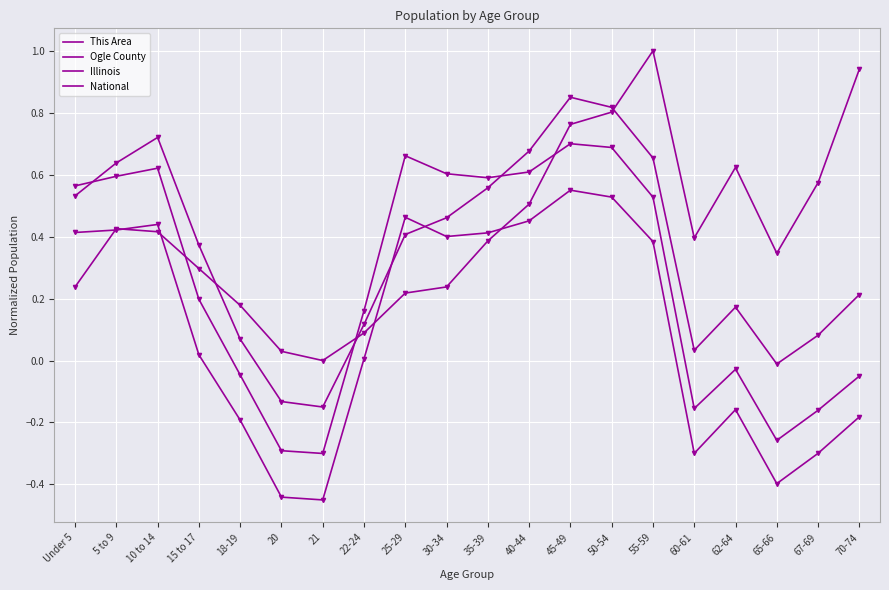

List the labels in order of Ogle County value, largest first.

45-49, 50-54, 10 to 14, 40-44, 55-59, 5 to 9, 35-39, Under 5, 30-34, 25-29, 15 to 17, 70-74, 62-64, 22-24, 67-69, 18-19, 60-61, 65-66, 20, 21